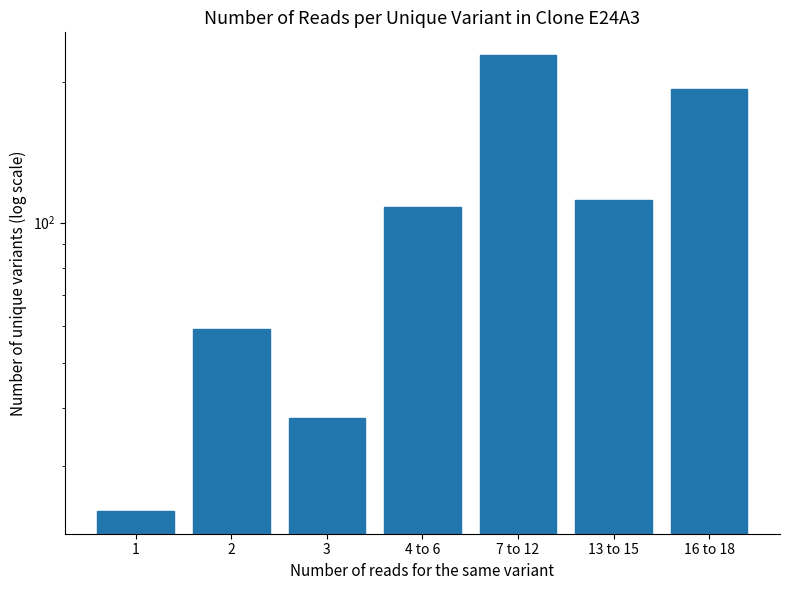

What is the change in value from 3 to 7 to 12?

+191